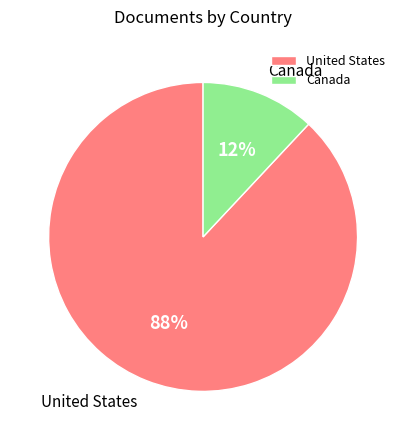

Is the sum of United States and Canada greater than half?

Yes